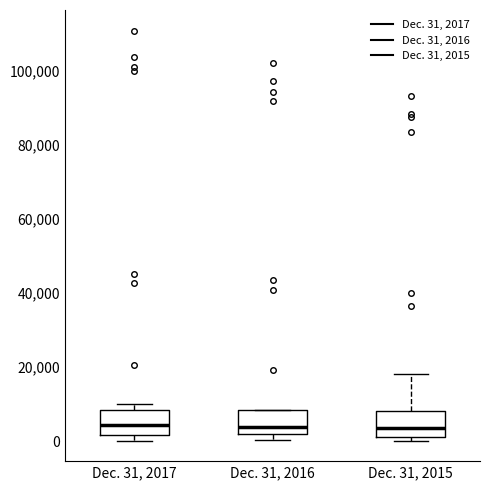

Reading left to right, transcribe this box plot: for each box, give where its median line is, the range the box spans, and where its two whiskers end, as read against the y-axis. The values are not printed on the chart, so give them approximately, as read against the axis.

Dec. 31, 2017: median 4000, box 2000 to 8000, whiskers 0 to 10000
Dec. 31, 2016: median 4000, box 2000 to 8000, whiskers 0 to 8000
Dec. 31, 2015: median 4000, box 2000 to 8000, whiskers 0 to 18000